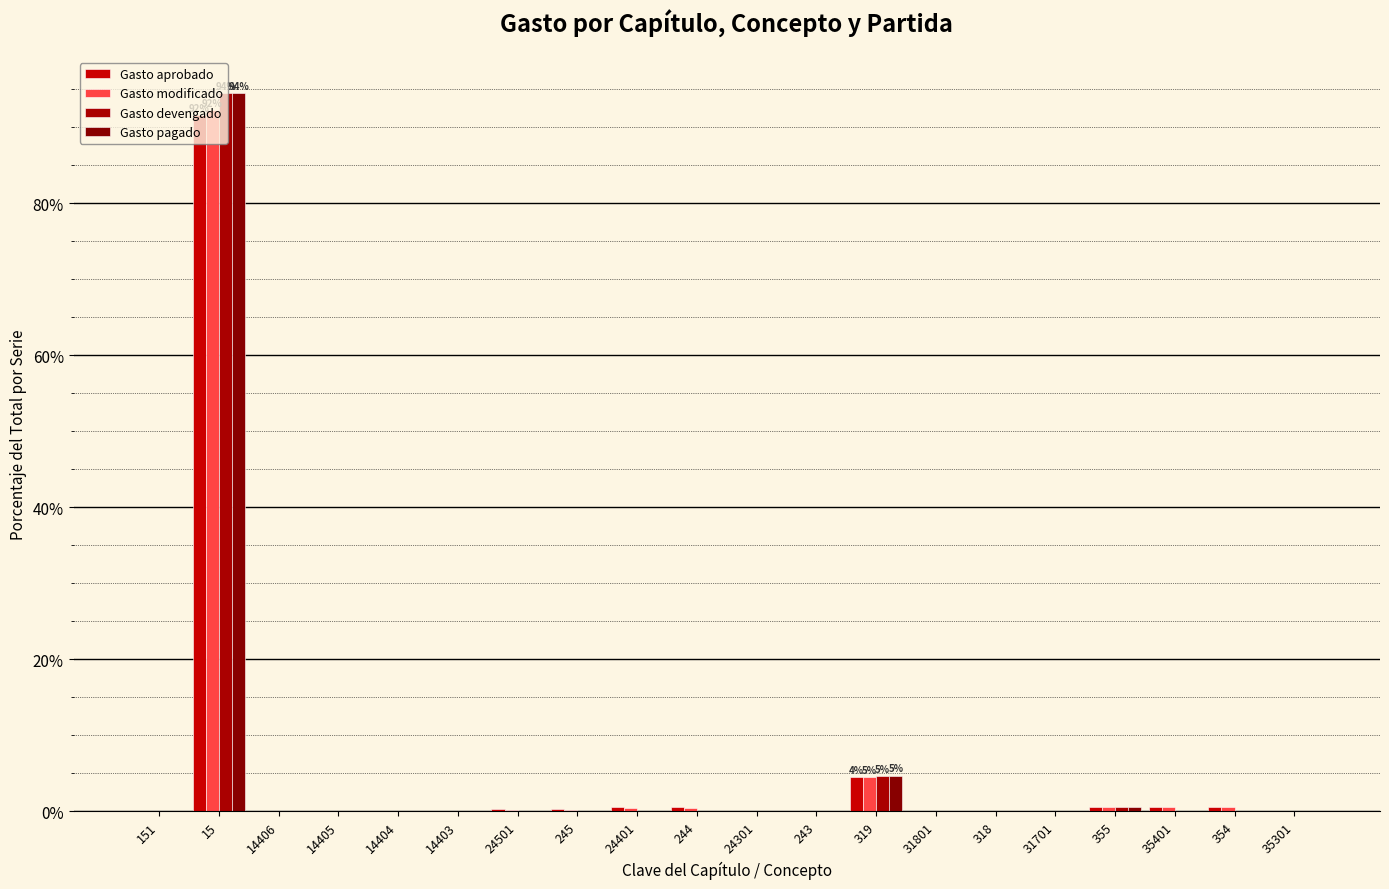

What is the total value across all series at 35401?

1.3